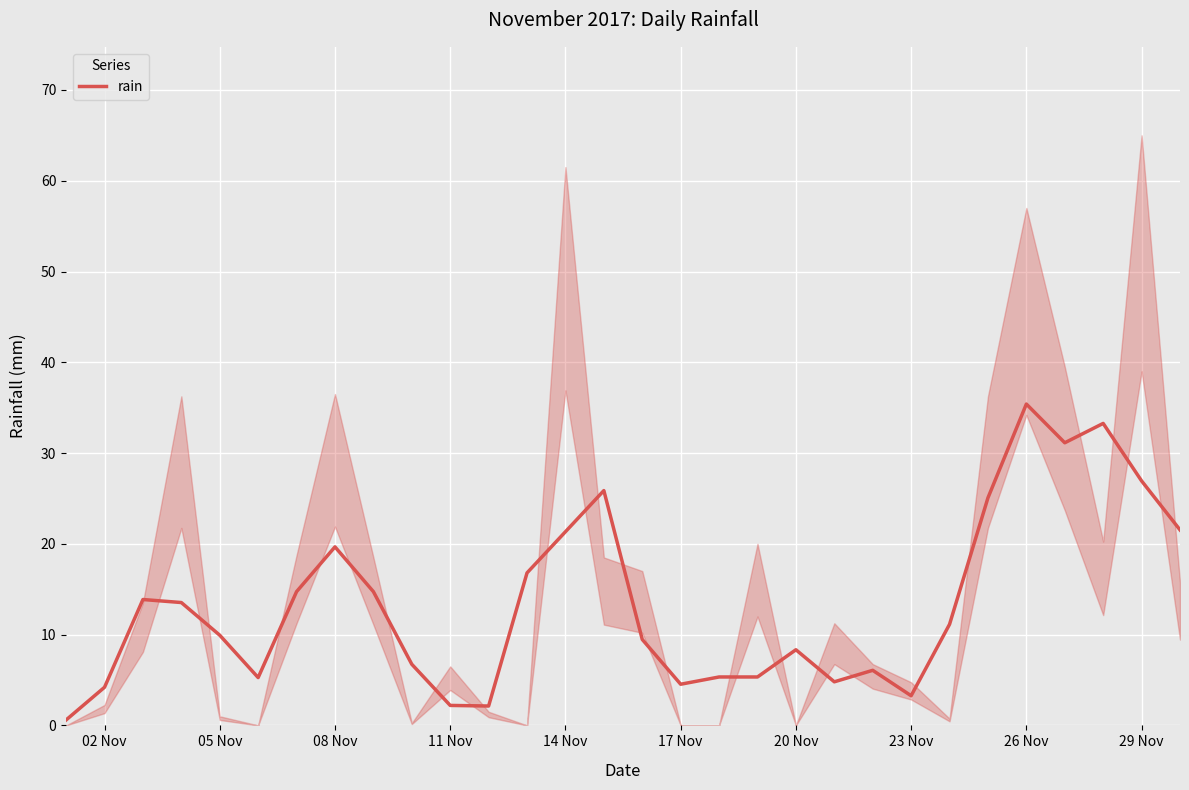

Which category has the highest value in the rain series?

26 Nov